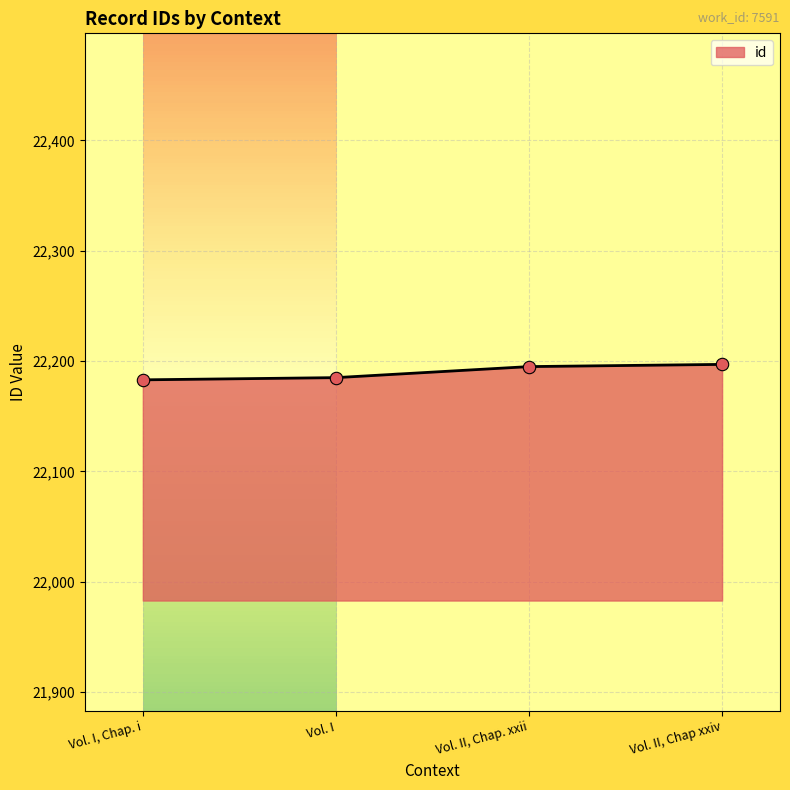

Which has a higher value, Vol. II, Chap. xxii or Vol. I, Chap. i?

Vol. II, Chap. xxii